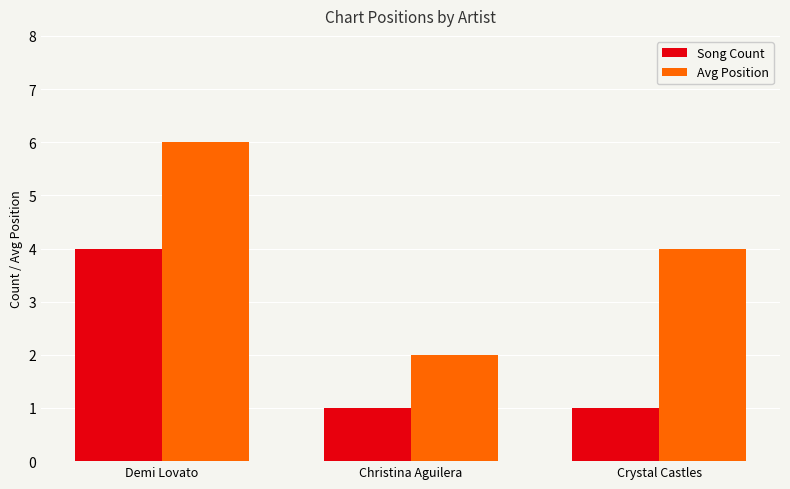

Reading left to right, what are all the values shown in this chart?

Song Count: Demi Lovato=4	Christina Aguilera=1	Crystal Castles=1
Avg Position: Demi Lovato=6	Christina Aguilera=2	Crystal Castles=4